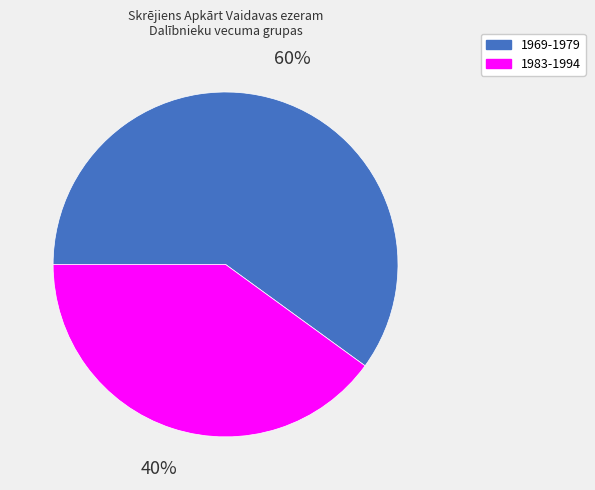

How many segments does this pie chart have?

2